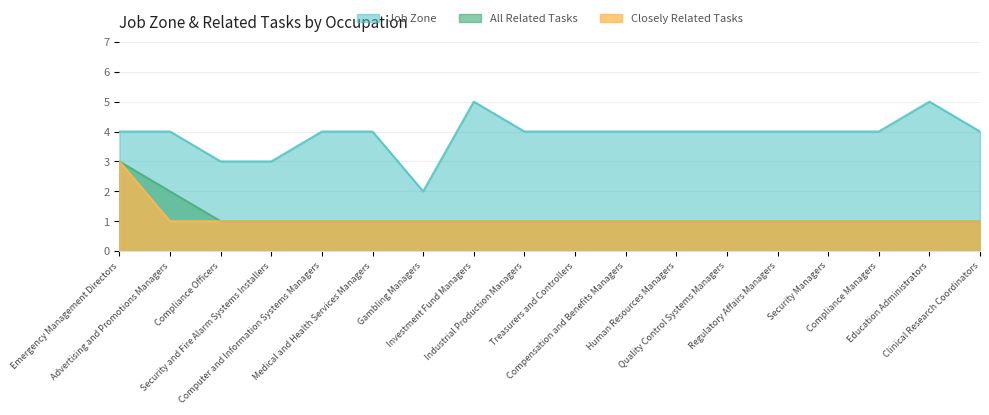

Rank the categories by All Related Tasks value from highest to lowest.

Emergency Management Directors, Advertising and Promotions Managers, Compliance Officers, Security and Fire Alarm Systems Installers, Computer and Information Systems Managers, Medical and Health Services Managers, Gambling Managers, Investment Fund Managers, Industrial Production Managers, Treasurers and Controllers, Compensation and Benefits Managers, Human Resources Managers, Quality Control Systems Managers, Regulatory Affairs Managers, Security Managers, Compliance Managers, Education Administrators, Clinical Research Coordinators